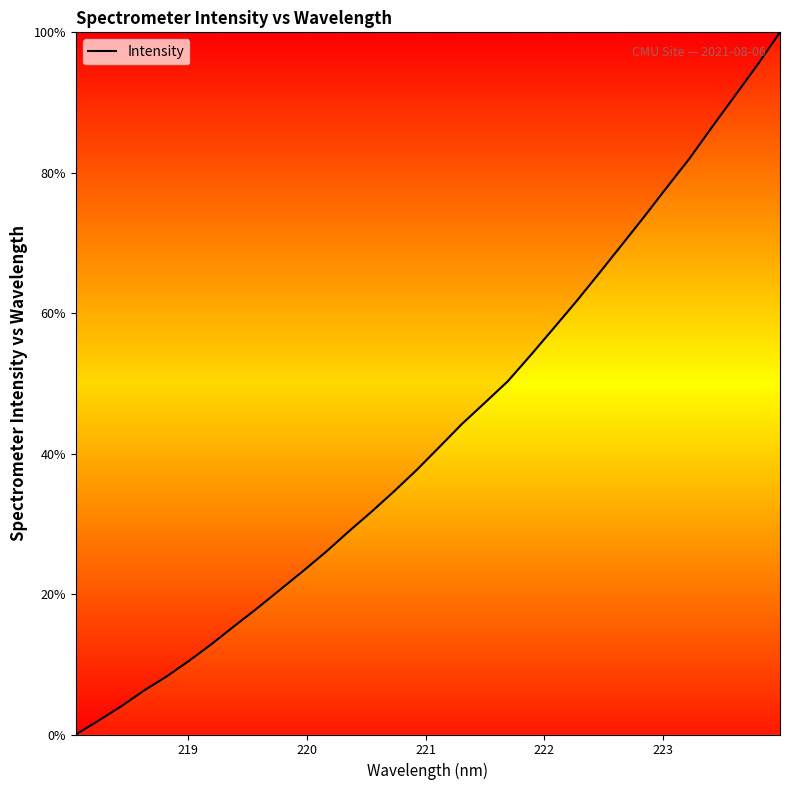

What is the greatest value displayed?

100.0